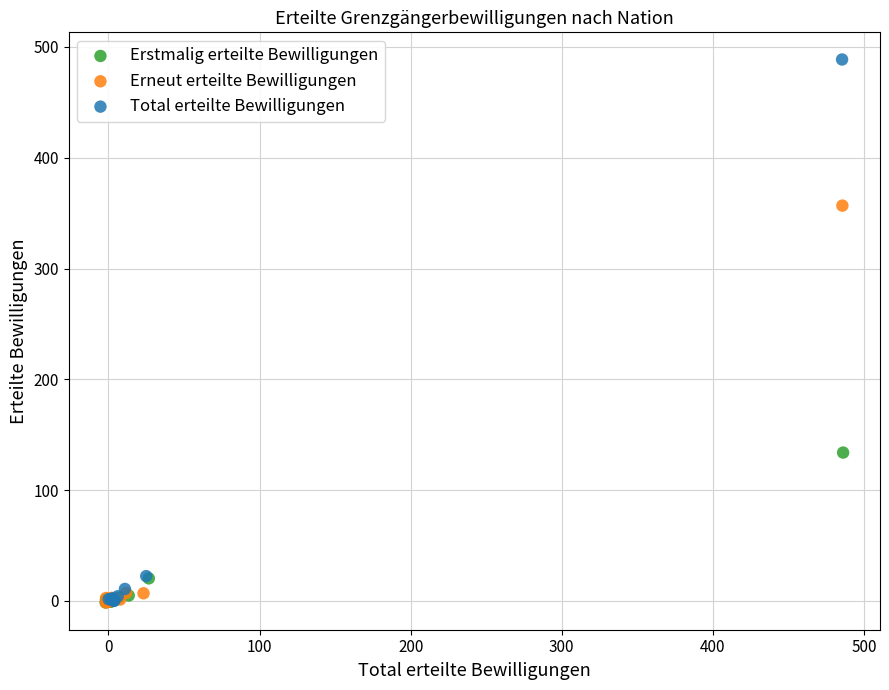

Which series has the widest spread of Y values?

Total erteilte Bewilligungen